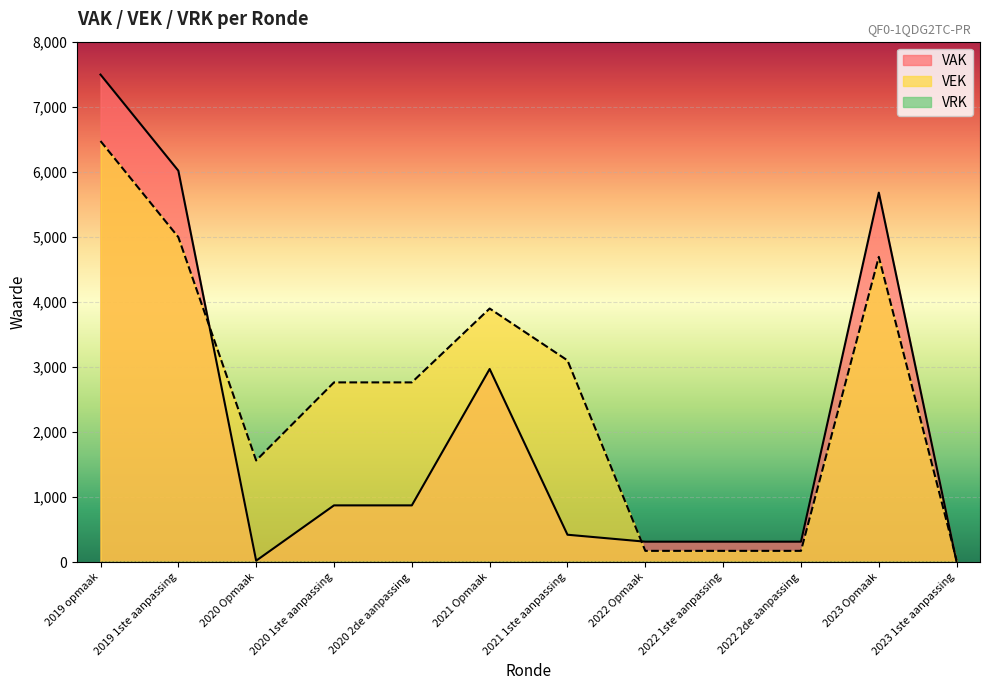

What is the difference between the VEK values at 2020 2de aanpassing and 2019 1ste aanpassing?

2232